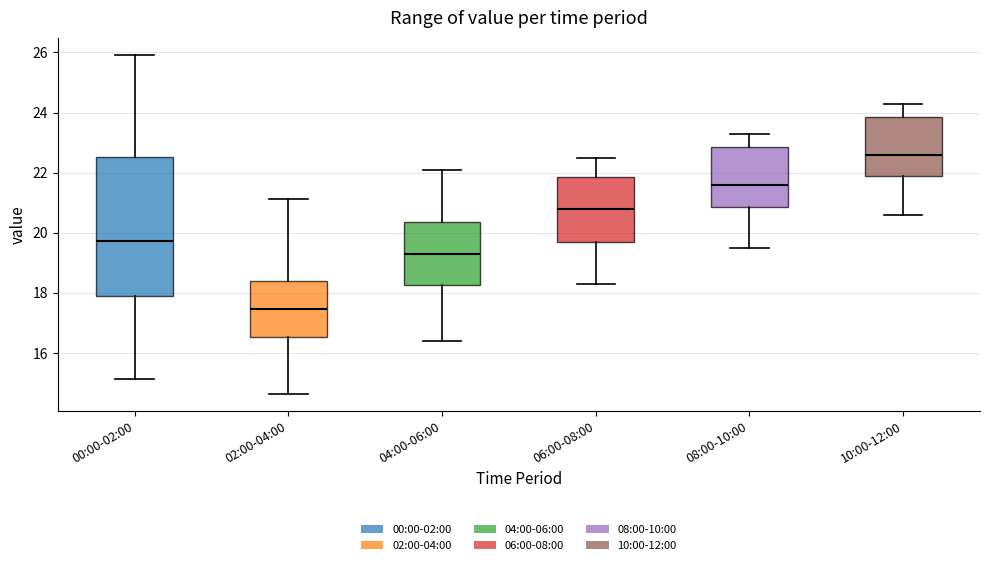

Which box is the tallest, from its lower edge to its upper edge?

00:00-02:00